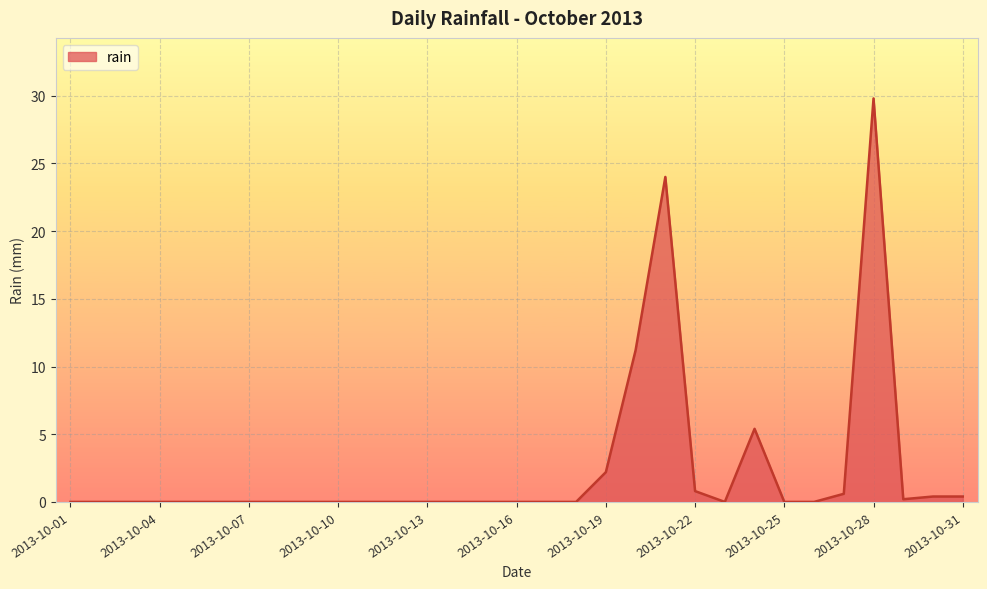

What is the difference between the maximum and minimum values?

29.8